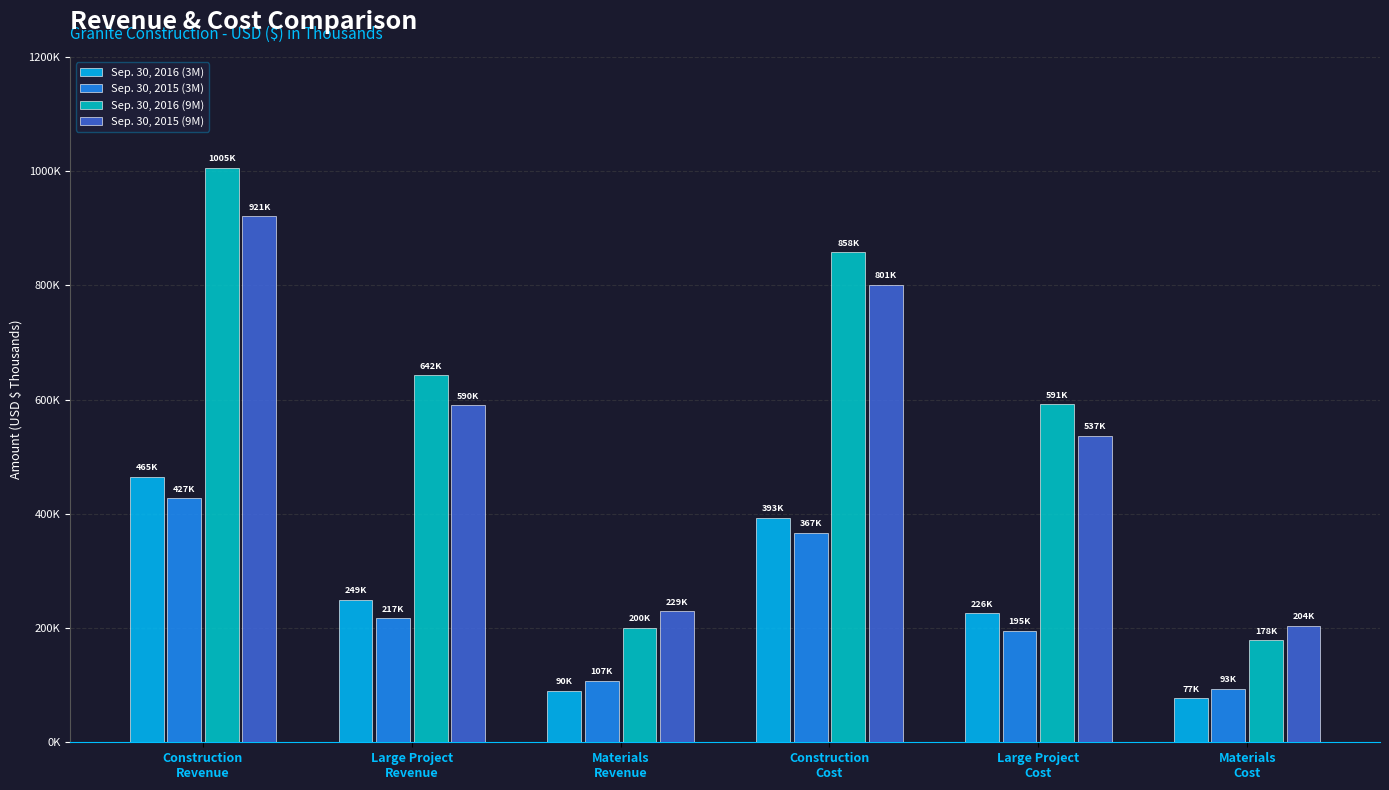

What is the highest value of the Sep. 30, 2015 (9M) series?

921143